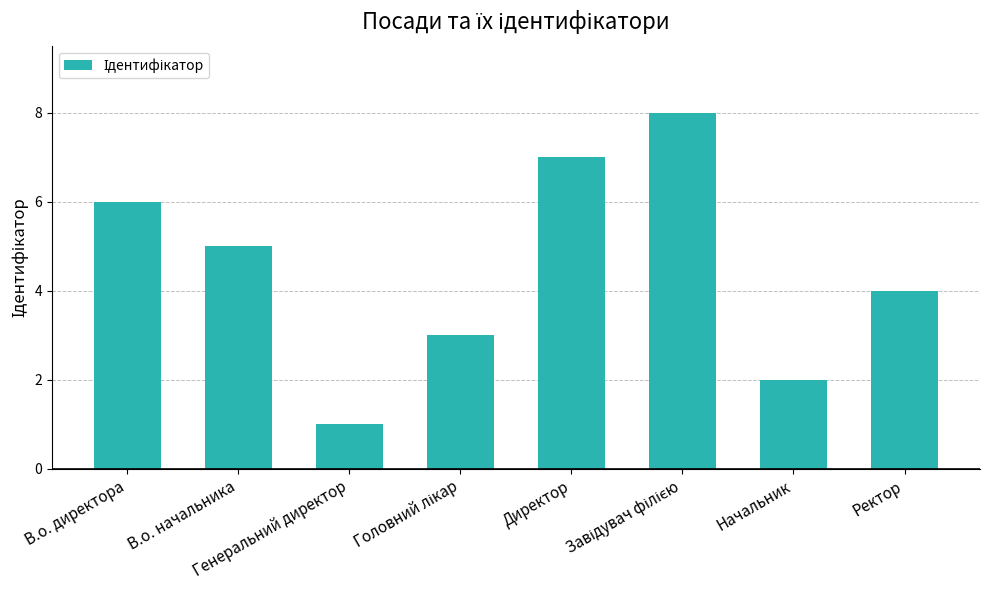

Does the chart contain stacked bars?

No